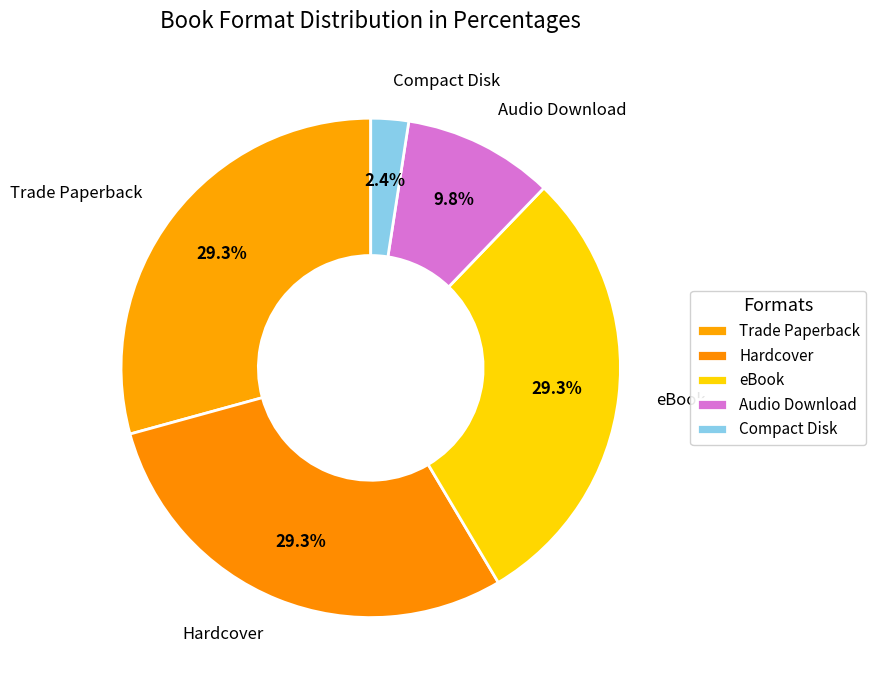

The Compact Disk slice represents 9% of the pie. True or false?

False